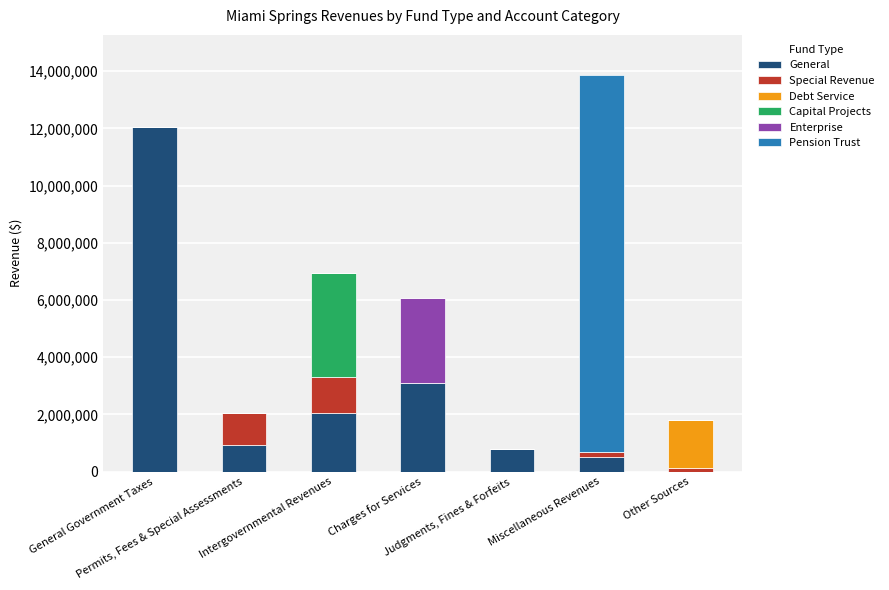

Count the number of categories in the chart.

7